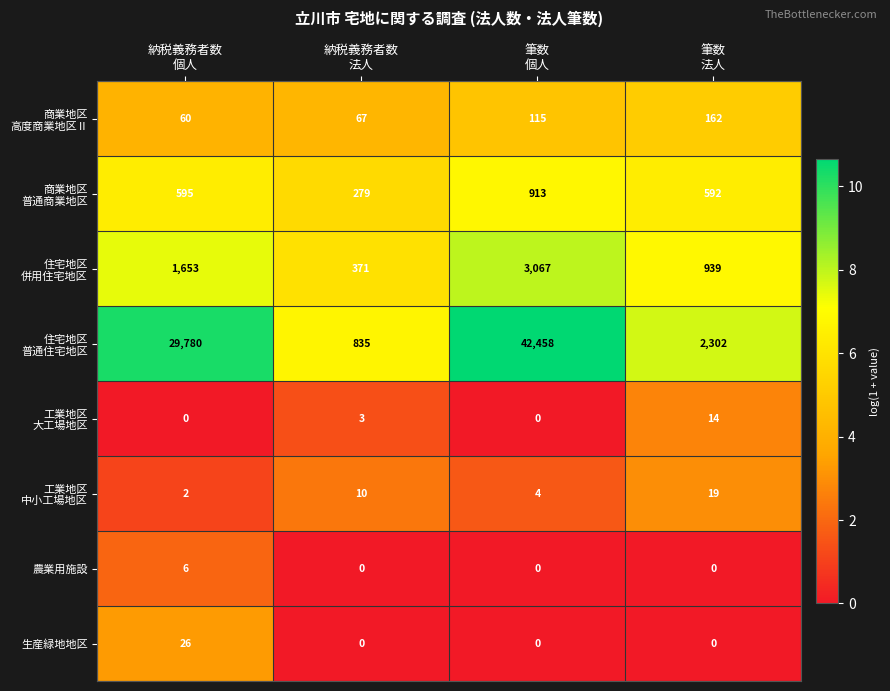

What is the difference between the maximum and minimum values in the 生産緑地地区 series?

26